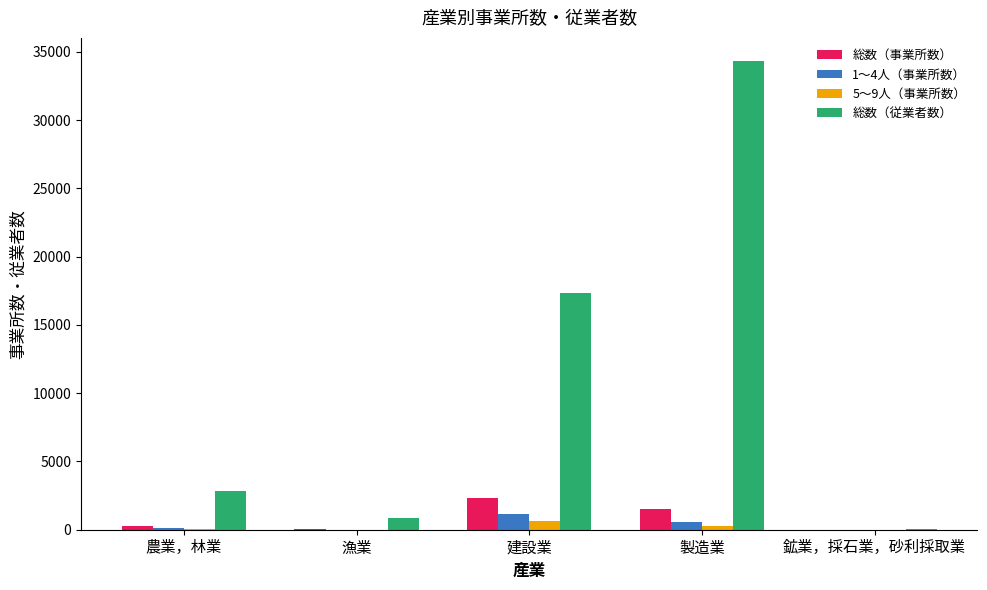

Is the value of 総数（従業者数） at 農業，林業 greater than the value of 1～4人（事業所数） at 製造業?

Yes